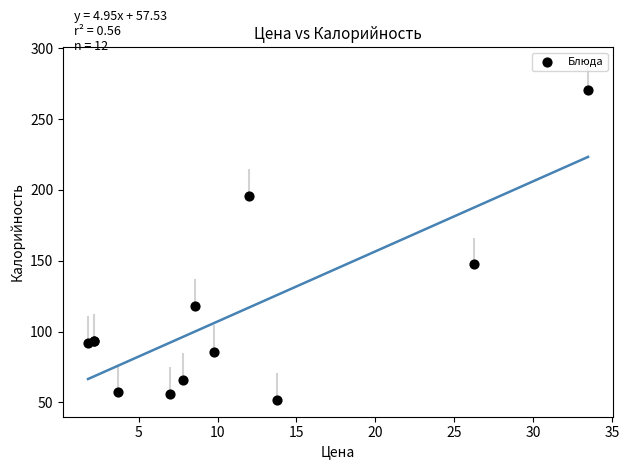

What Y value in the scatter plot is closest to 161?

147.4